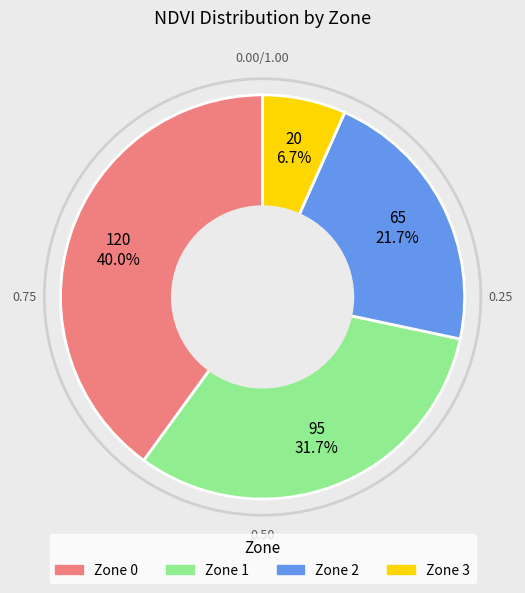

Count the number of slices in the pie.

4